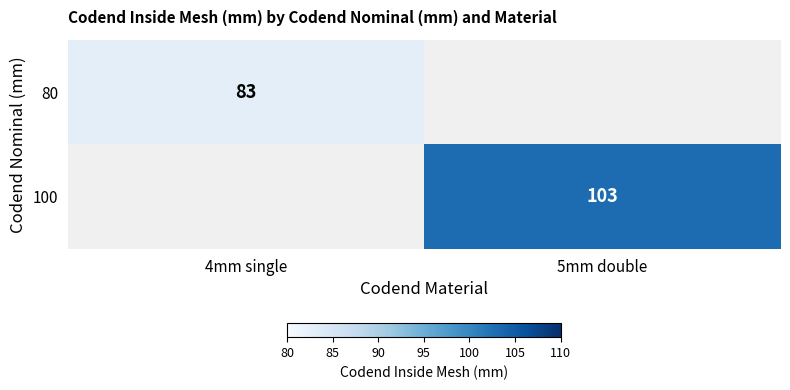

The 100 series shows 42 at 5mm double. True or false?

False